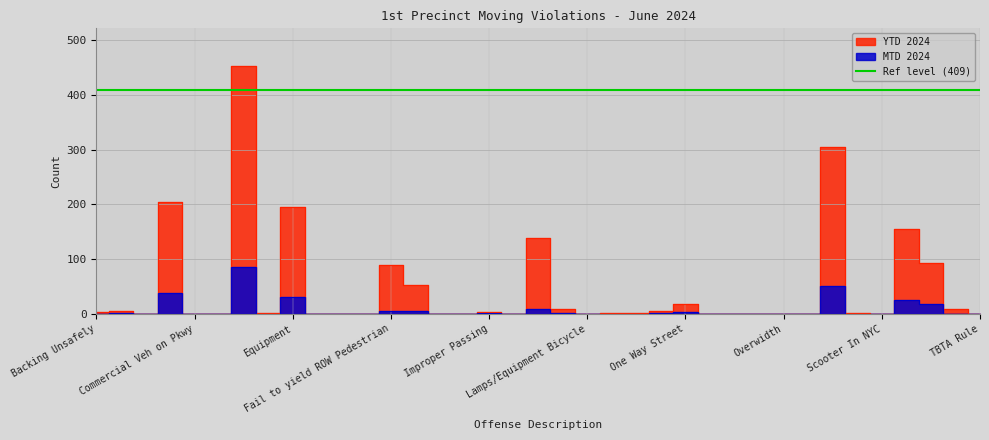

List the series in order of their peak value, highest first.

YTD 2024, MTD 2024